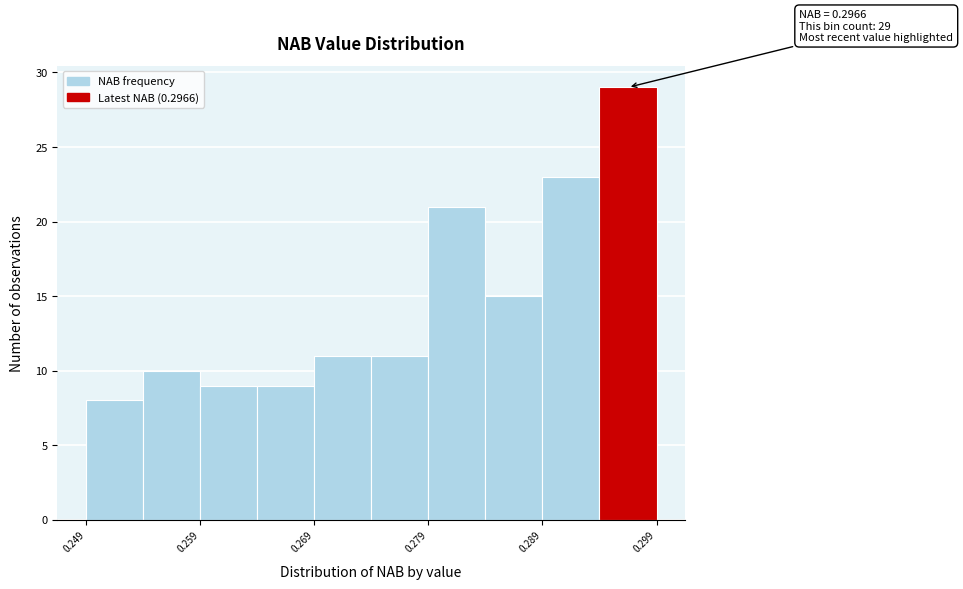

Over which range of the x-axis is the bar tallest?

0.294 to 0.299